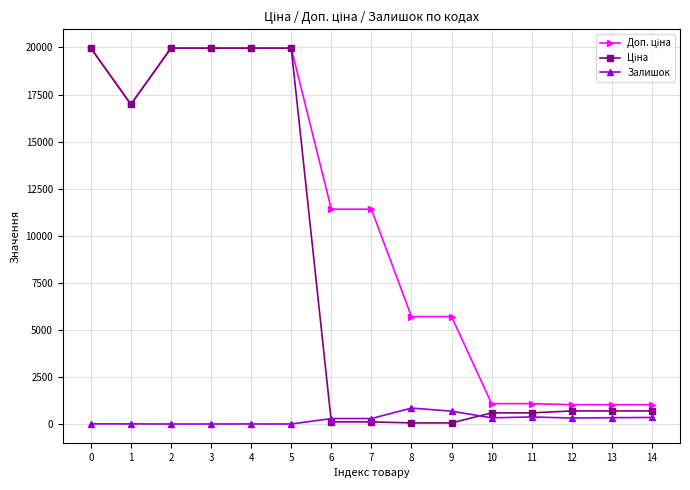

The Залишок series shows 7.0 at 0. True or false?

True